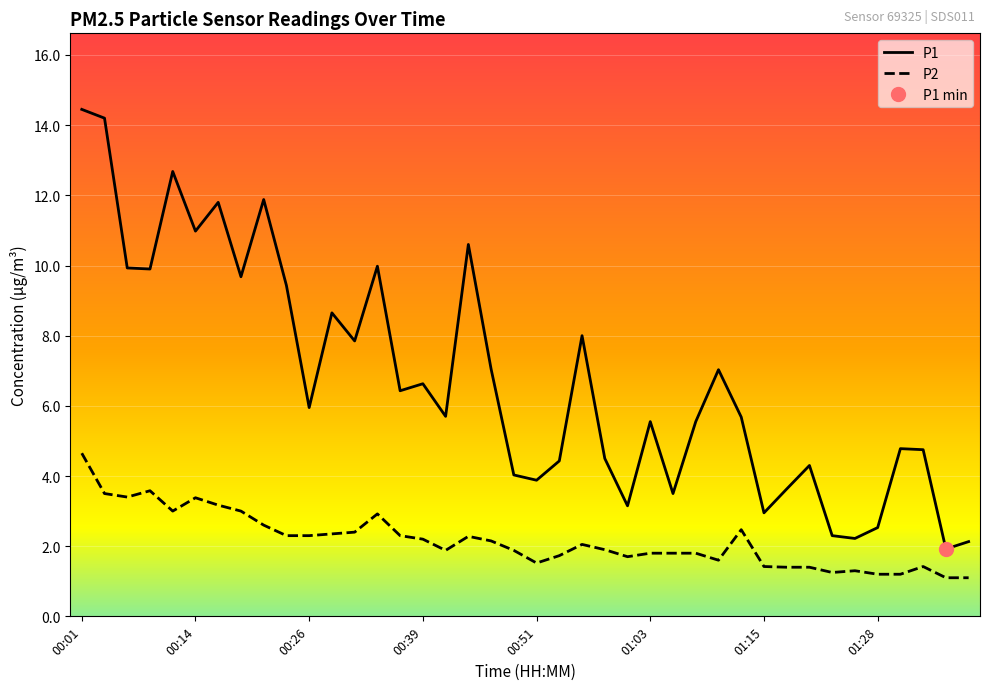

True or false: P2 has more than 1 points higher than both neighbors.

True